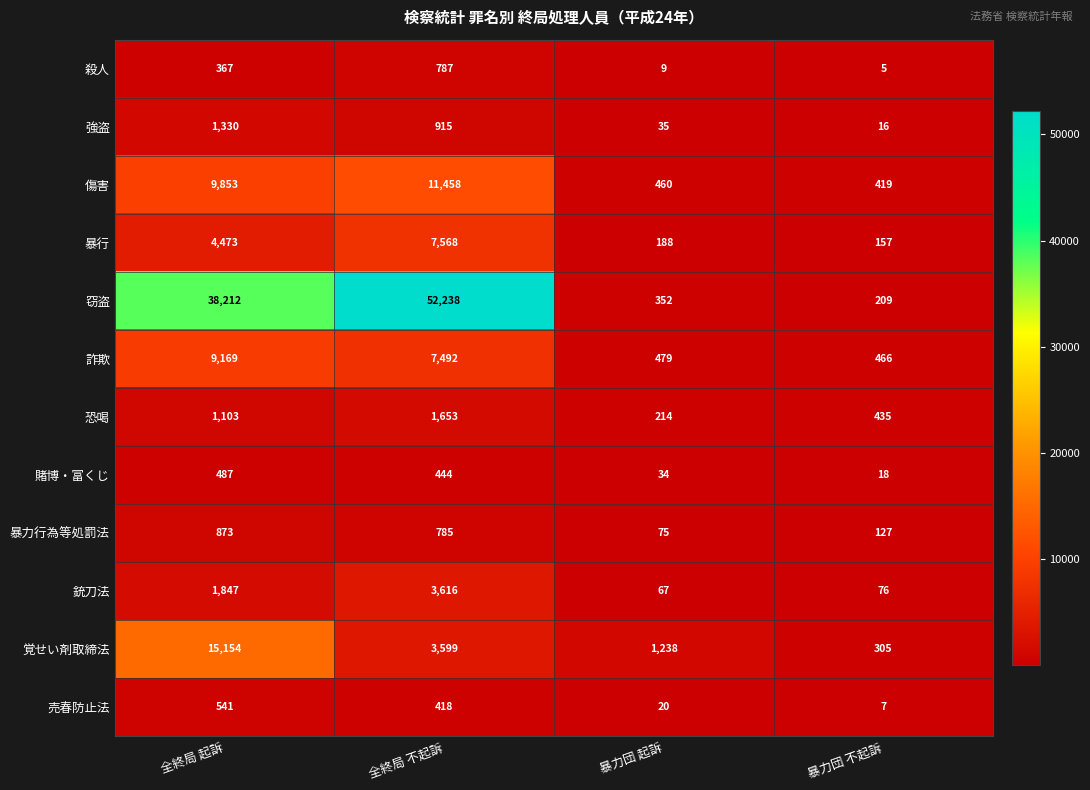

Which label corresponds to the largest value in the chart?

全終局 不起訴